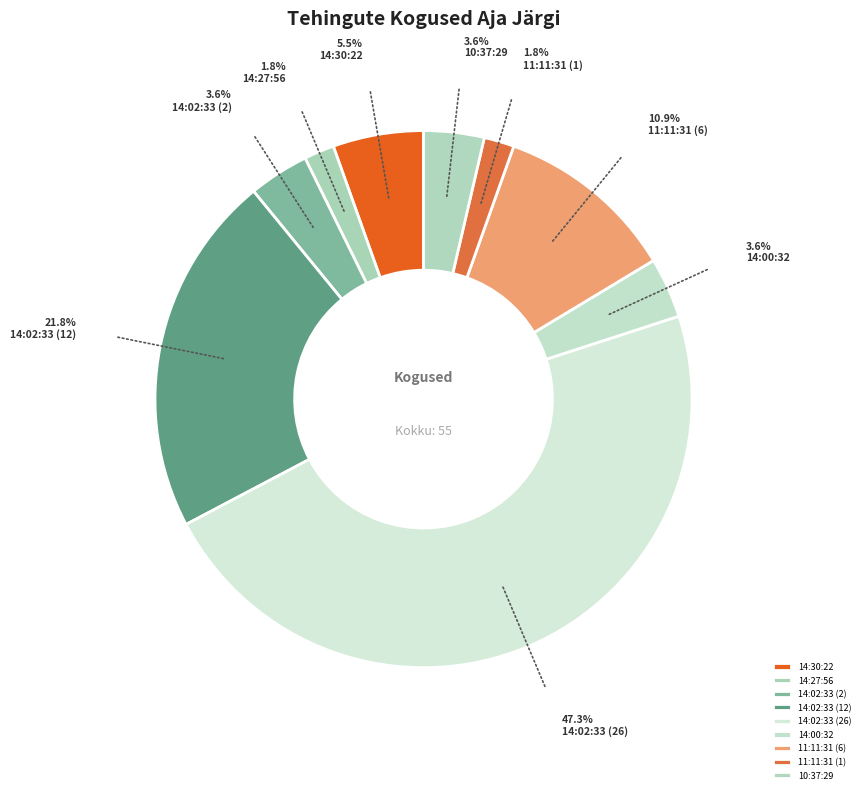

Which category has the biggest portion of the pie?

14:02:33 (26)